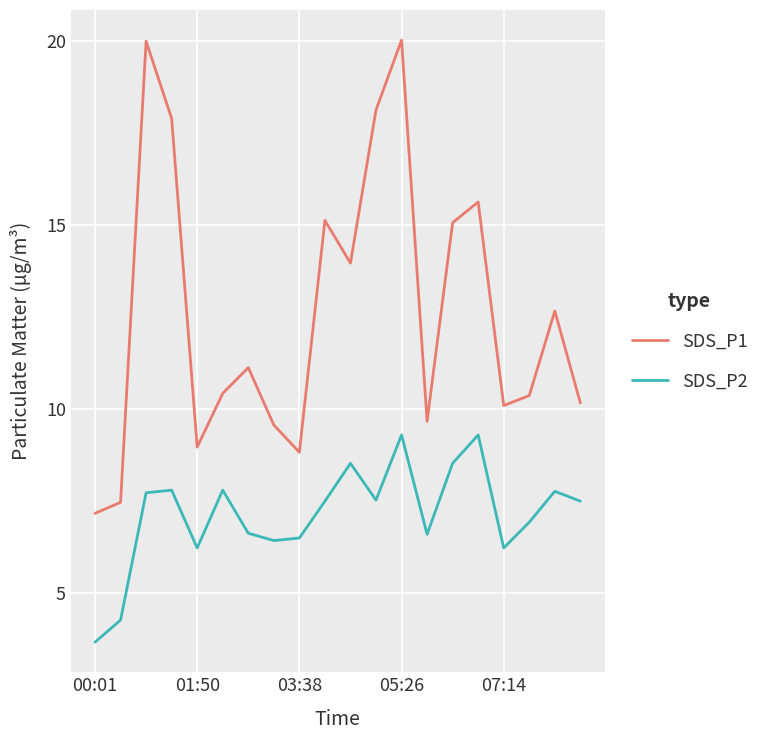

How many categories are shown in the chart?

20